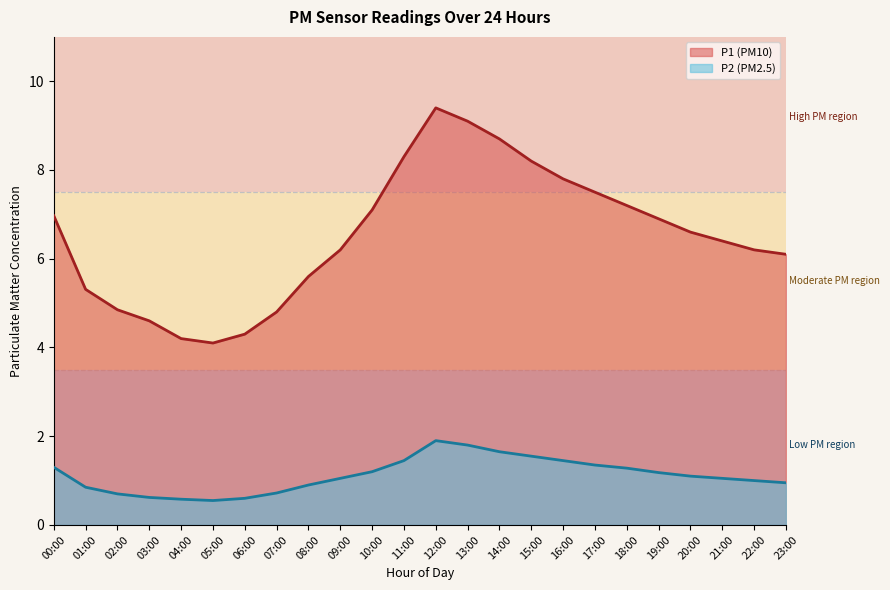

Which series changed the most between 00:00 and 22:00?

P1 (line)